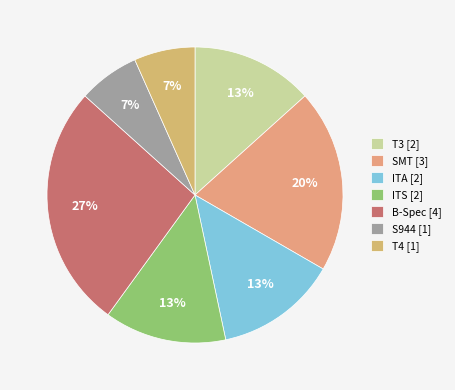

To the nearest percent, what portion does S944 represent?

7%